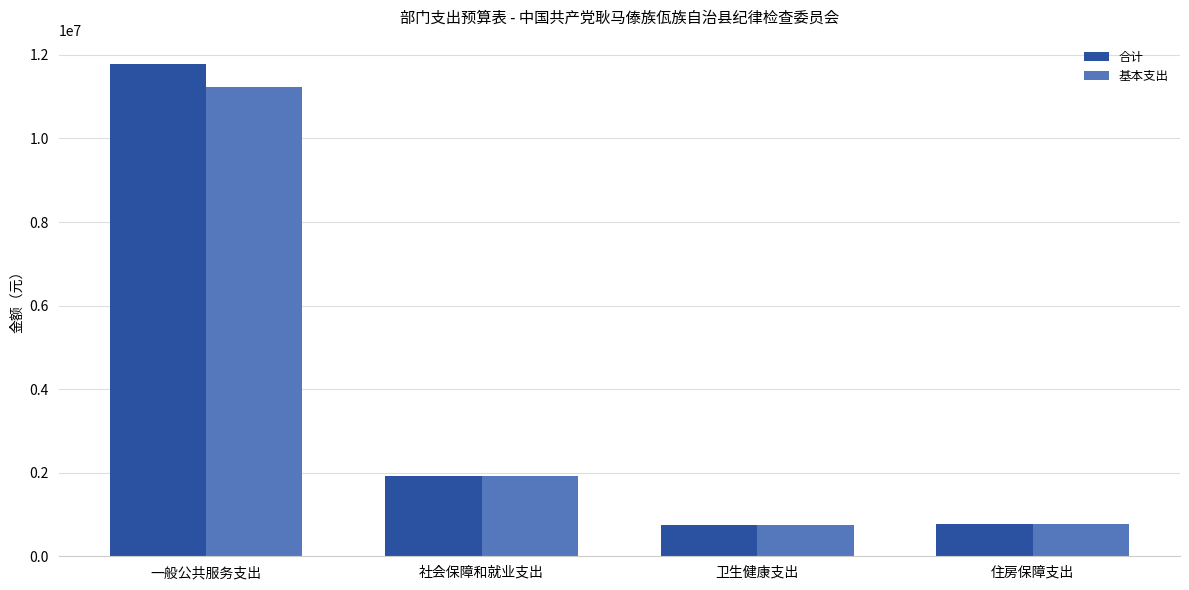

List the series in order of their peak value, highest first.

合计, 基本支出